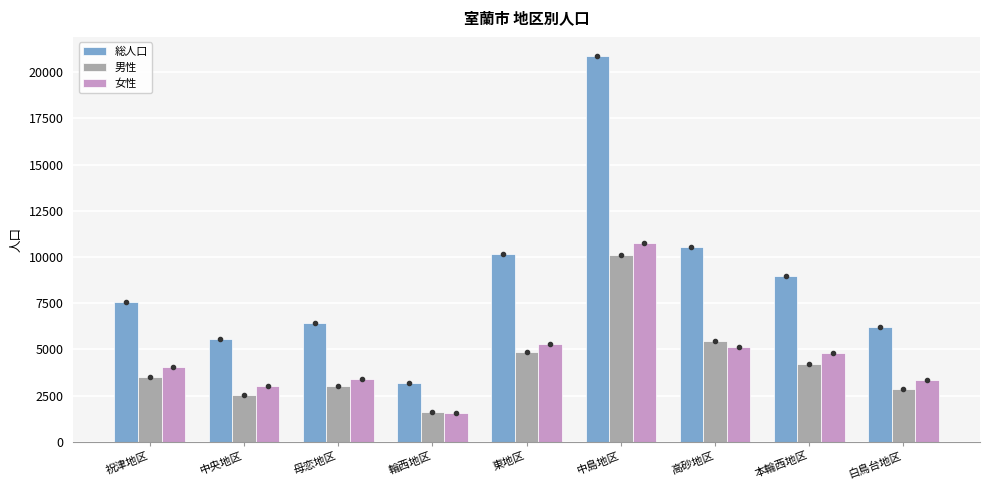

What is the difference between the maximum and second lowest values in the 男性 series?

7585